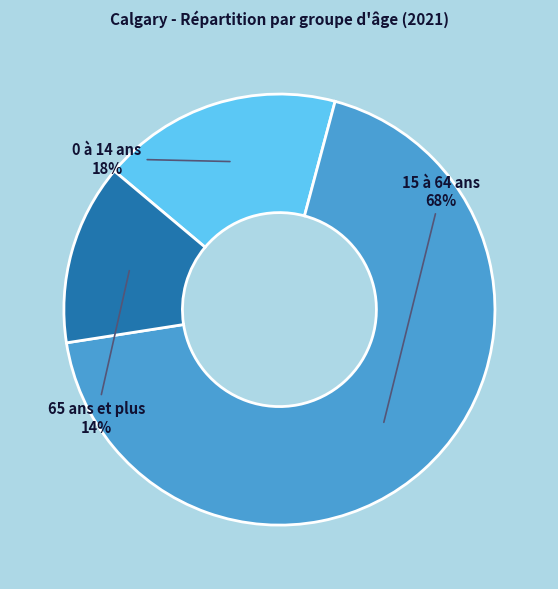

Is there a majority slice in this chart?

Yes